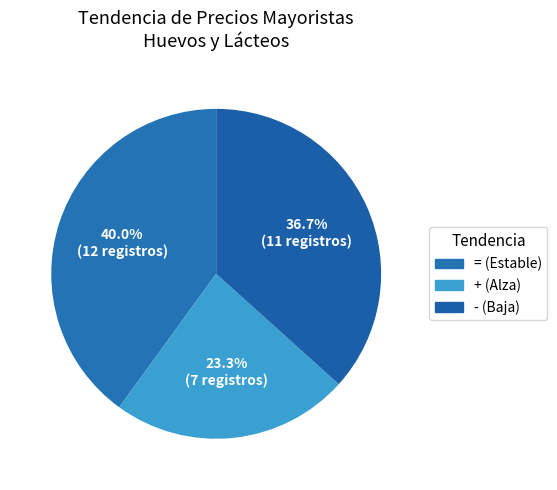

How many slices are in this pie chart?

3